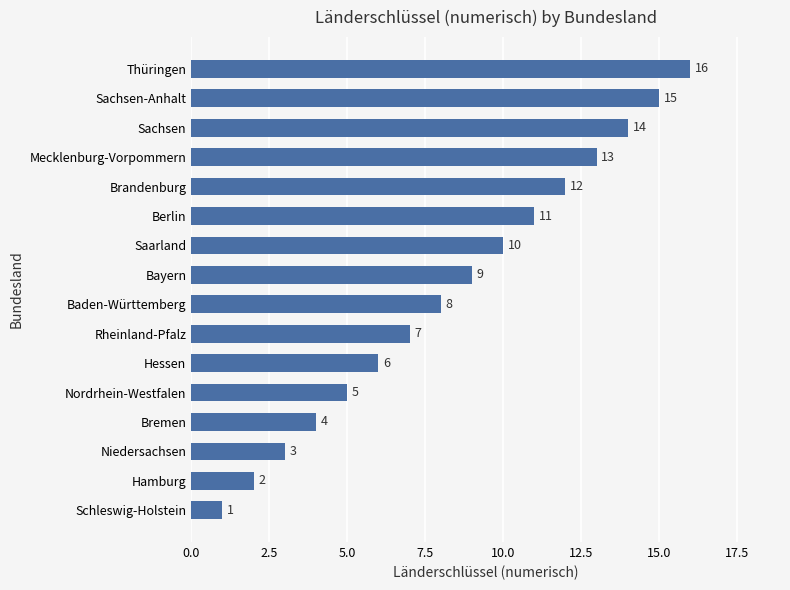

Rank the categories by value from lowest to highest.

Schleswig-Holstein, Hamburg, Niedersachsen, Bremen, Nordrhein-Westfalen, Hessen, Rheinland-Pfalz, Baden-Württemberg, Bayern, Saarland, Berlin, Brandenburg, Mecklenburg-Vorpommern, Sachsen, Sachsen-Anhalt, Thüringen